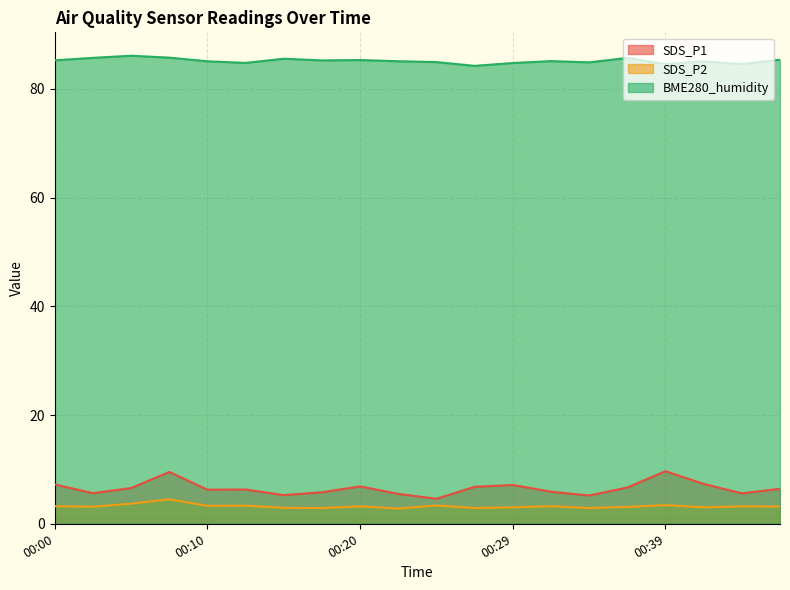

What is the sum of all SDS_P2 values?

64.4